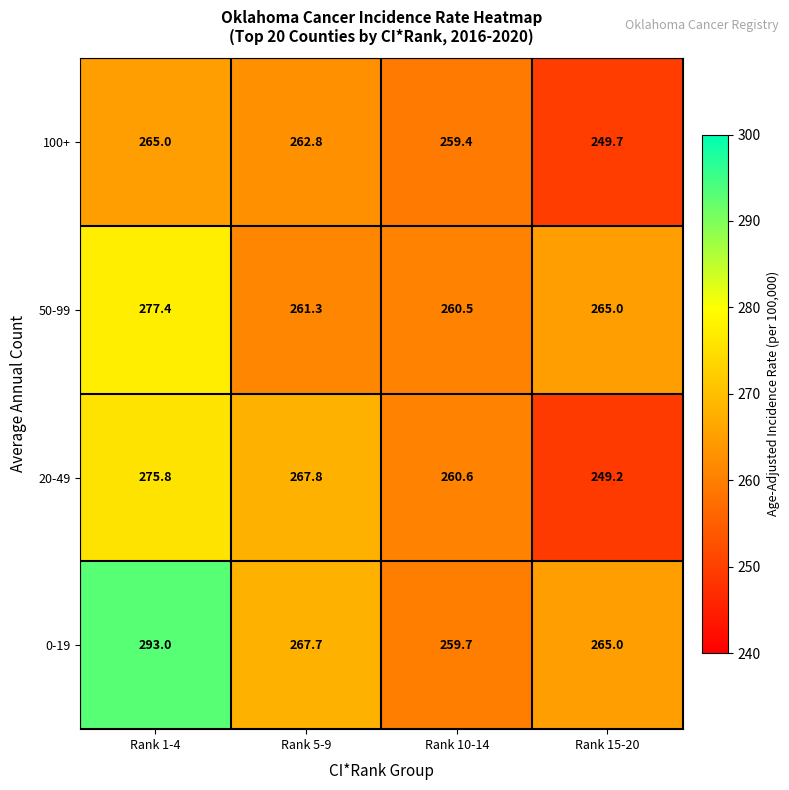

Reading left to right, what are all the values shown in this chart?

100+: Rank 1-4=265.0	Rank 5-9=262.8	Rank 10-14=259.4	Rank 15-20=249.7
50-99: Rank 1-4=277.4	Rank 5-9=261.3	Rank 10-14=260.5	Rank 15-20=265.0
20-49: Rank 1-4=275.8	Rank 5-9=267.8	Rank 10-14=260.6	Rank 15-20=249.2
0-19: Rank 1-4=293.0	Rank 5-9=267.7	Rank 10-14=259.7	Rank 15-20=265.0